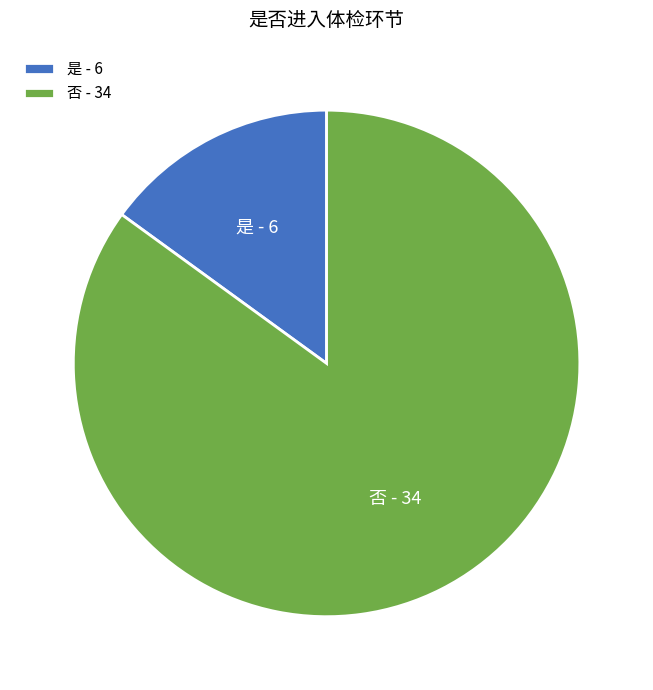

How many segments does this pie chart have?

2